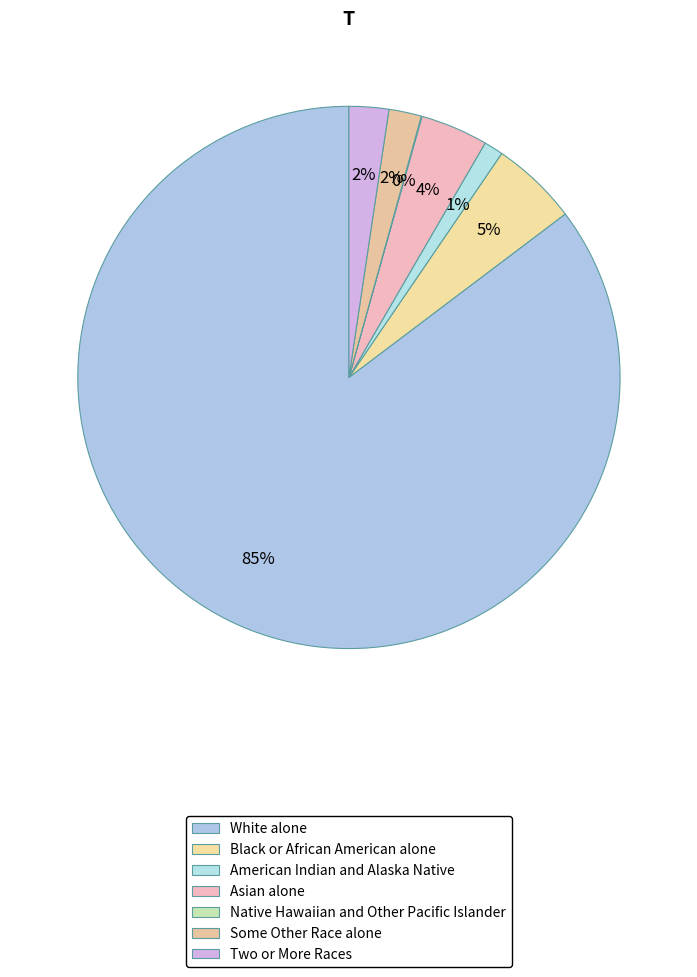

What percentage do Black or African American alone and Some Other Race alone together represent?

7.1%